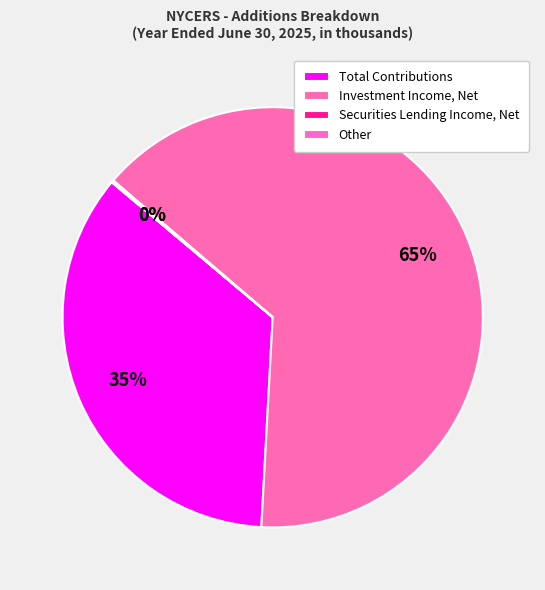

The Securities Lending Income, Net slice represents 0% of the pie. True or false?

True